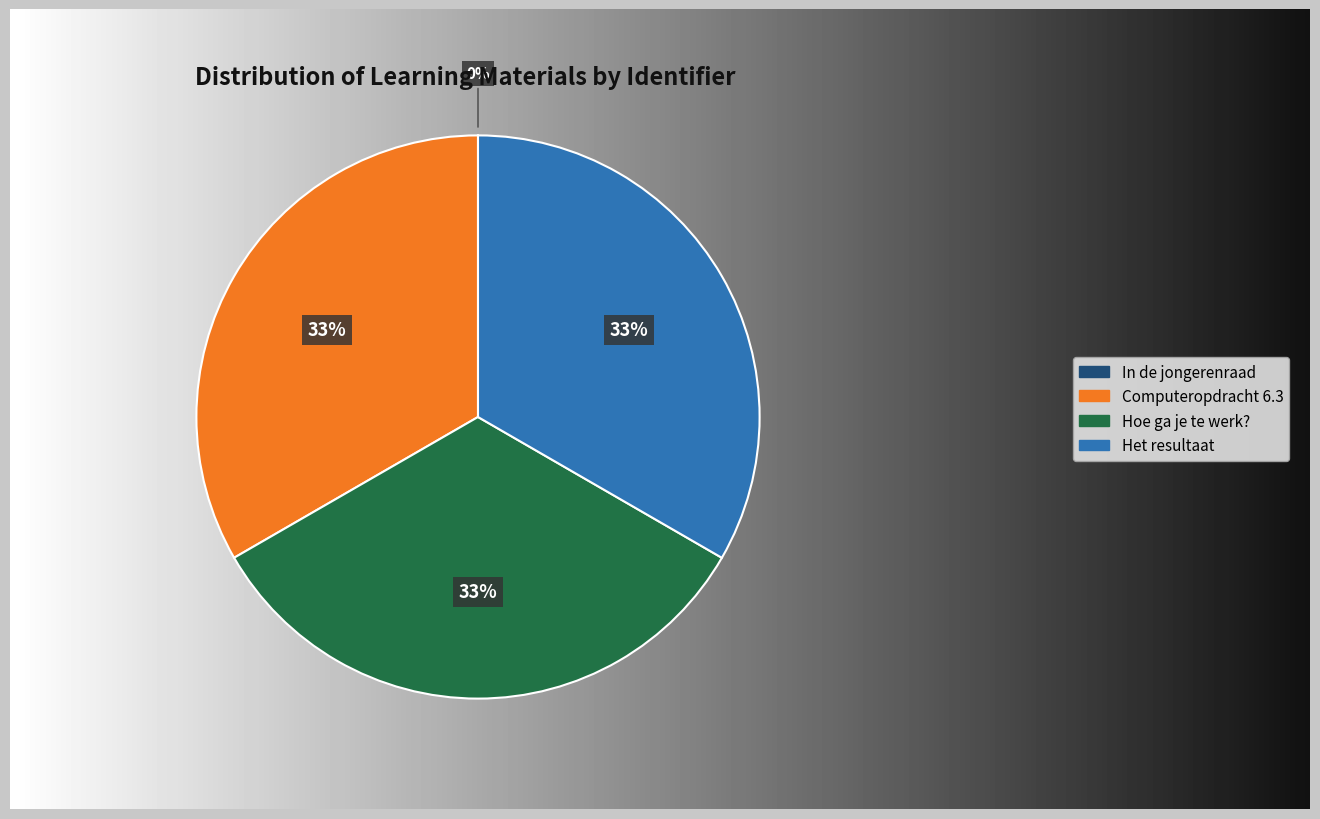

What is the total percentage of Hoe ga je te werk? and Het resultaat?

66.7%